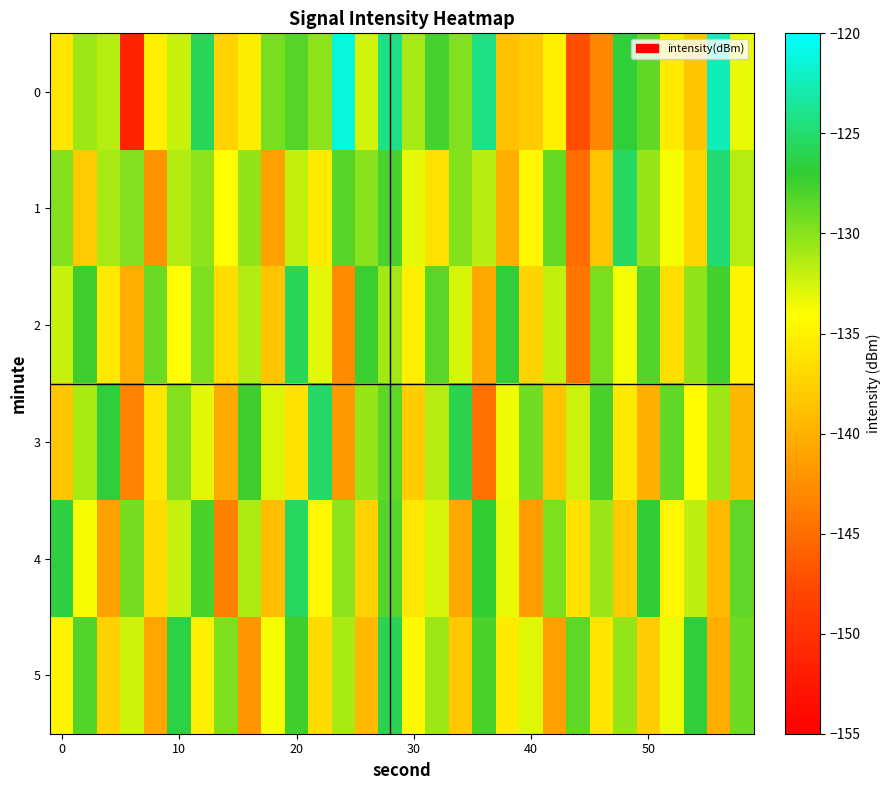

Rank the series by their maximum value, from highest to lowest.

0, 1, 3, 4, 2, 5